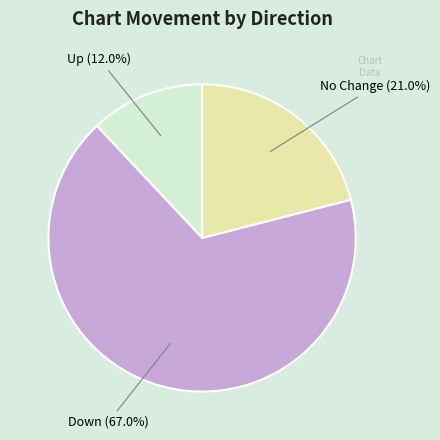

What is the majority slice?

Down